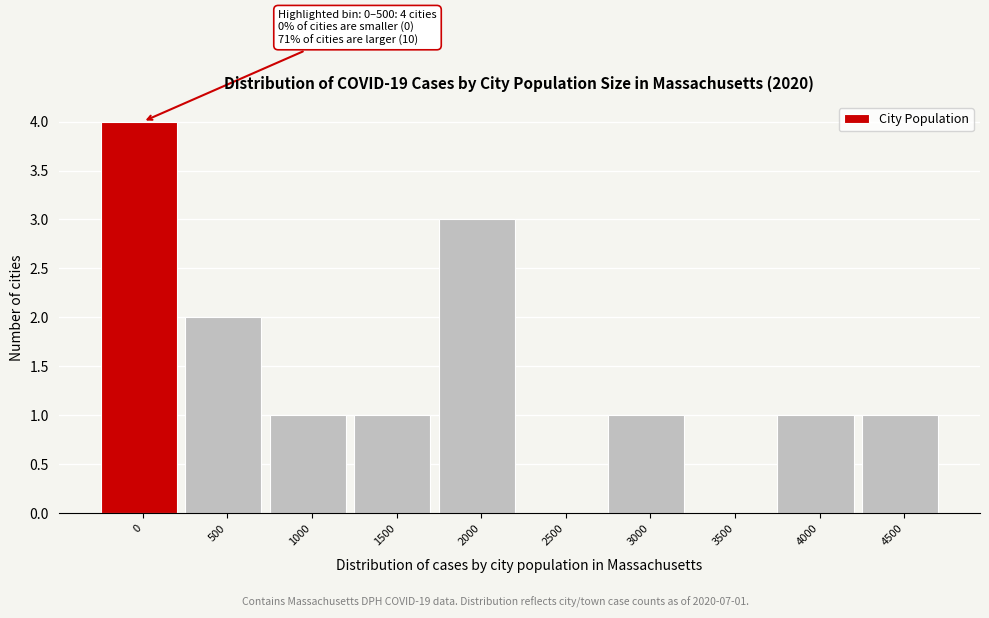

Reading left to right, extract all data points from this chart.

0=4	500=2	1000=1	1500=1	2000=3	2500=0	3000=1	3500=0	4000=1	4500=1